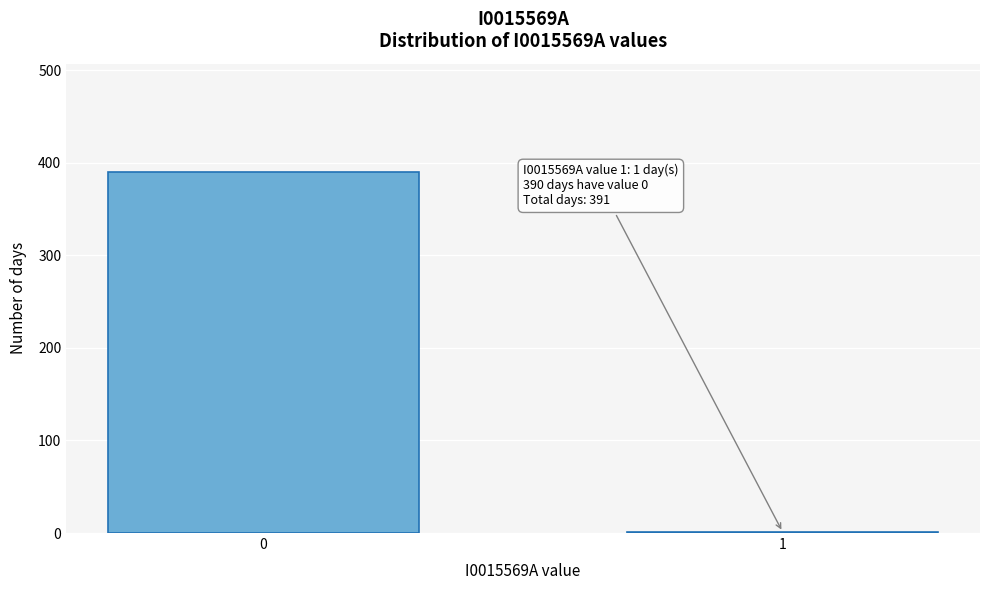

Reading left to right, extract all data points from this chart.

0=390	1=1